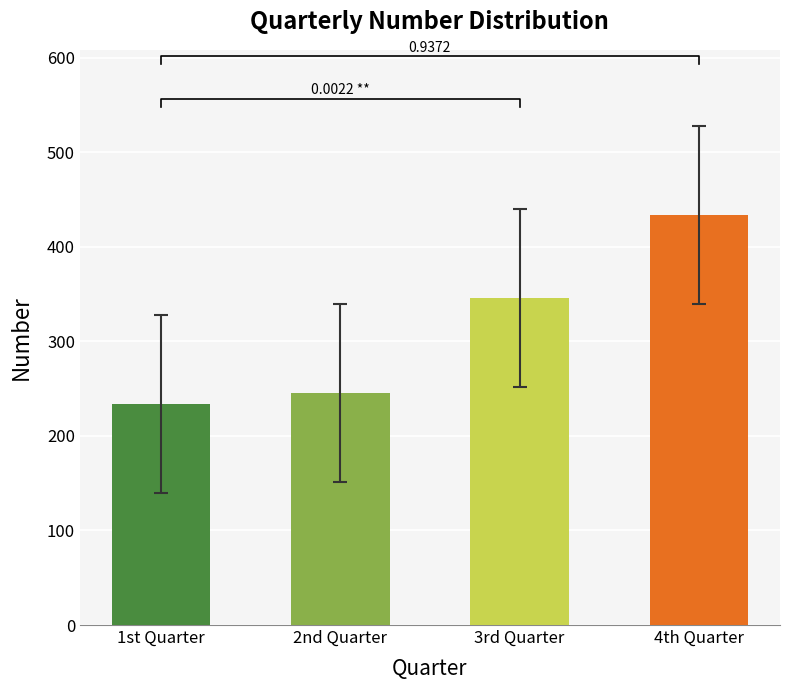

What is the difference between the maximum and minimum values?

200